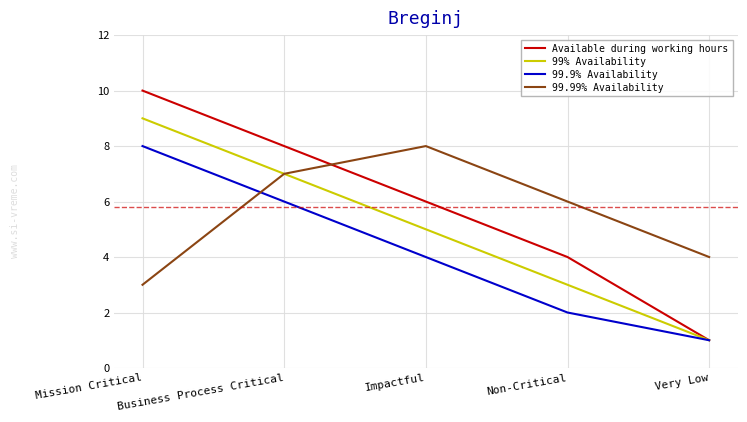

Reading left to right, list all the values displayed in this chart.

Available during working hours: 10	8	6	4	1
99% Availability: 9	7	5	3	1
99.9% Availability: 8	6	4	2	1
99.99% Availability: 3	7	8	6	4